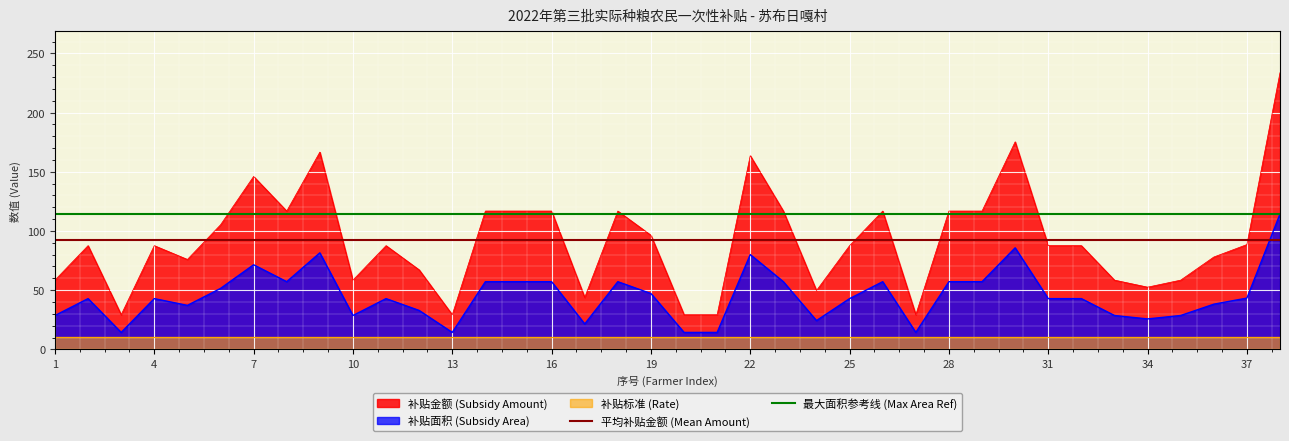

Is the value of 最大面积参考线 (Max Area Ref) at 1 greater than the value of 平均补贴金额 (Mean Amount) at 1?

Yes